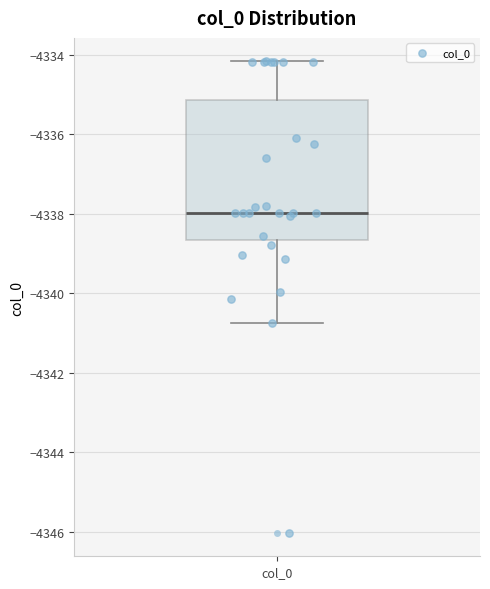

Where does the median line of the box for col_0 sit on the y-axis? The values are not printed on the chart, so give them approximately, as read against the axis.

-4338.0